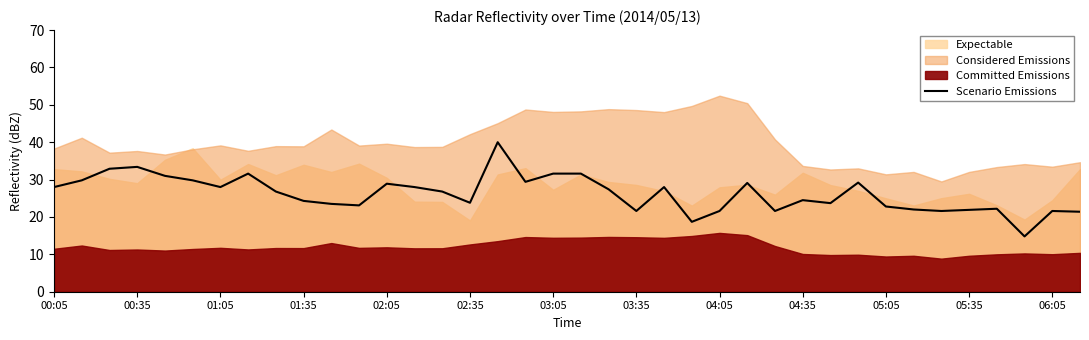

The value of Scenario Emissions at 01:35 is 24.3. True or false?

True